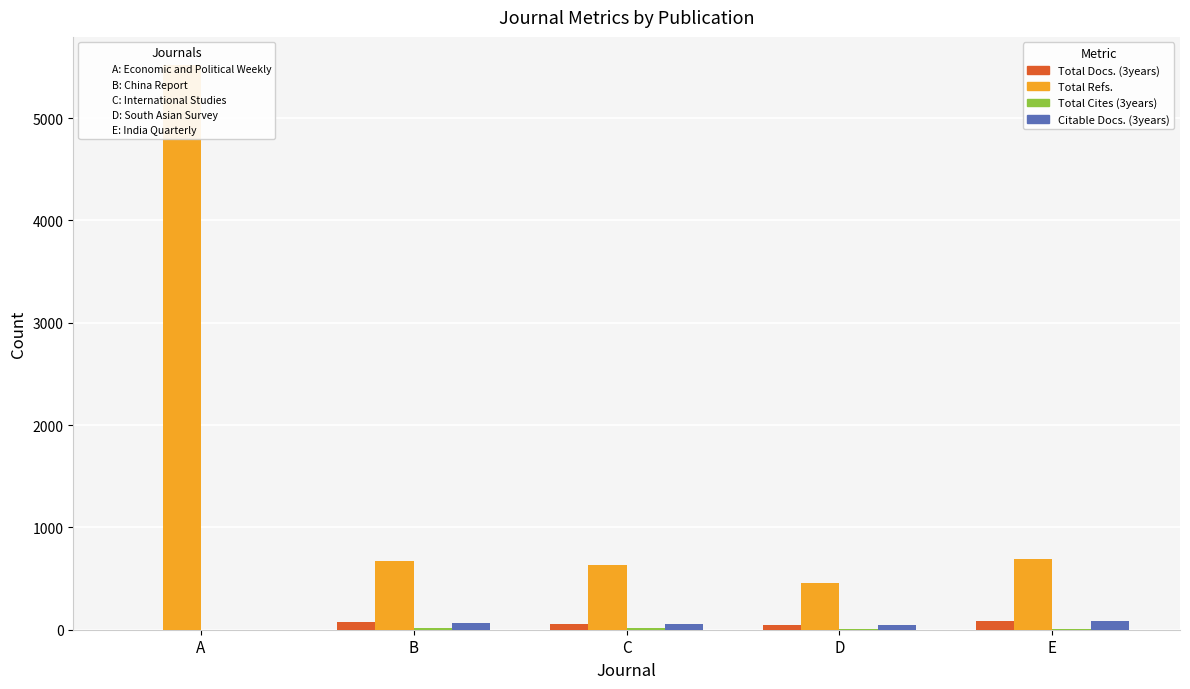

Reading right to left, extract all data points from this chart.

Total Docs. (3years): 89	50	56	78	0
Total Refs.: 692	453	628	668	5518
Total Cites (3years): 6	7	12	19	0
Citable Docs. (3years): 88	47	56	69	0